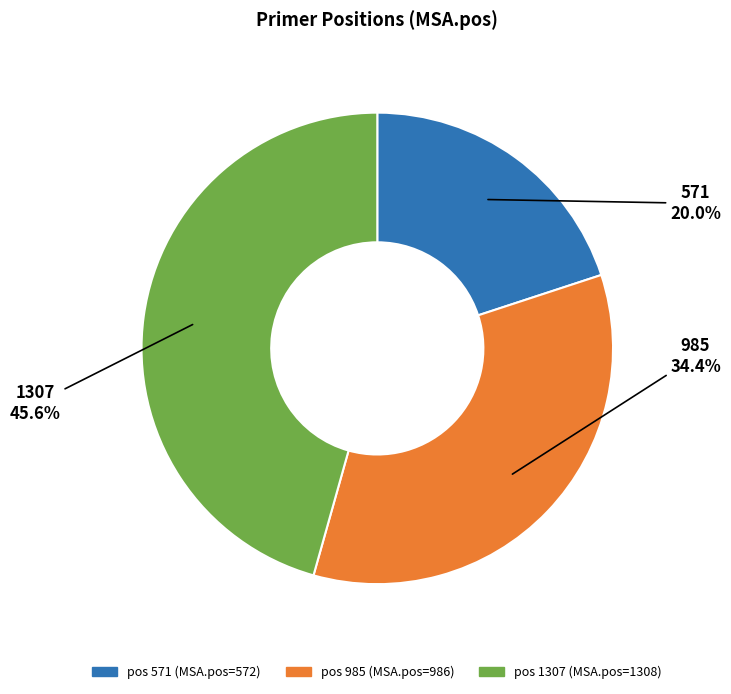

Is there a majority slice in this chart?

No